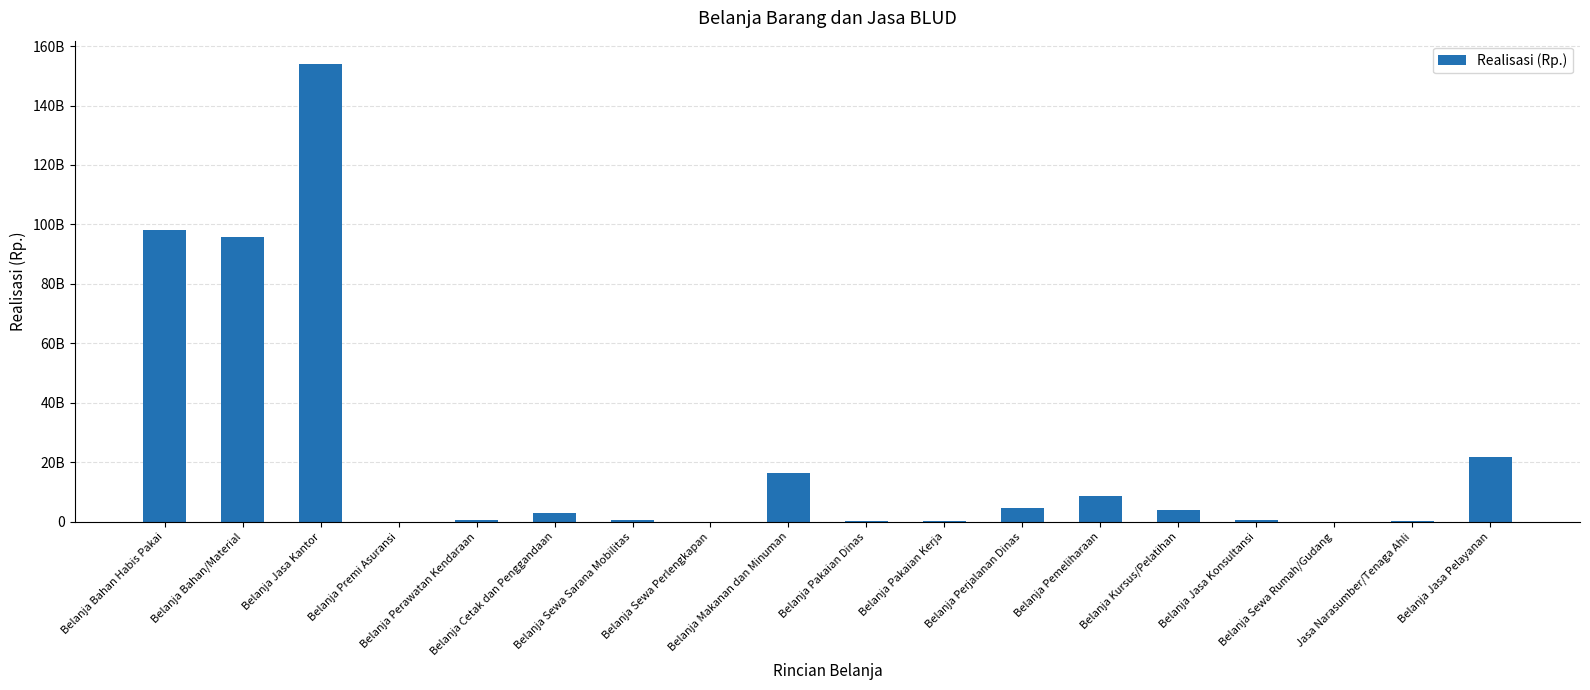

What is the smallest value displayed?

8000000.0